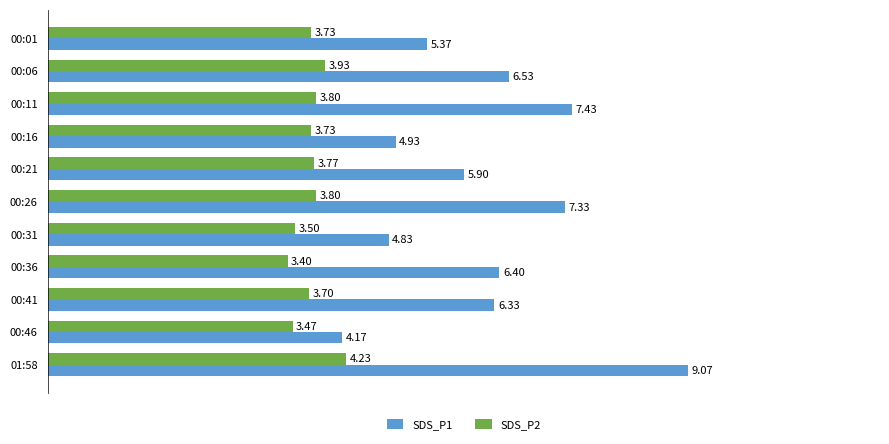

Which series has the largest range (max minus min)?

SDS_P1